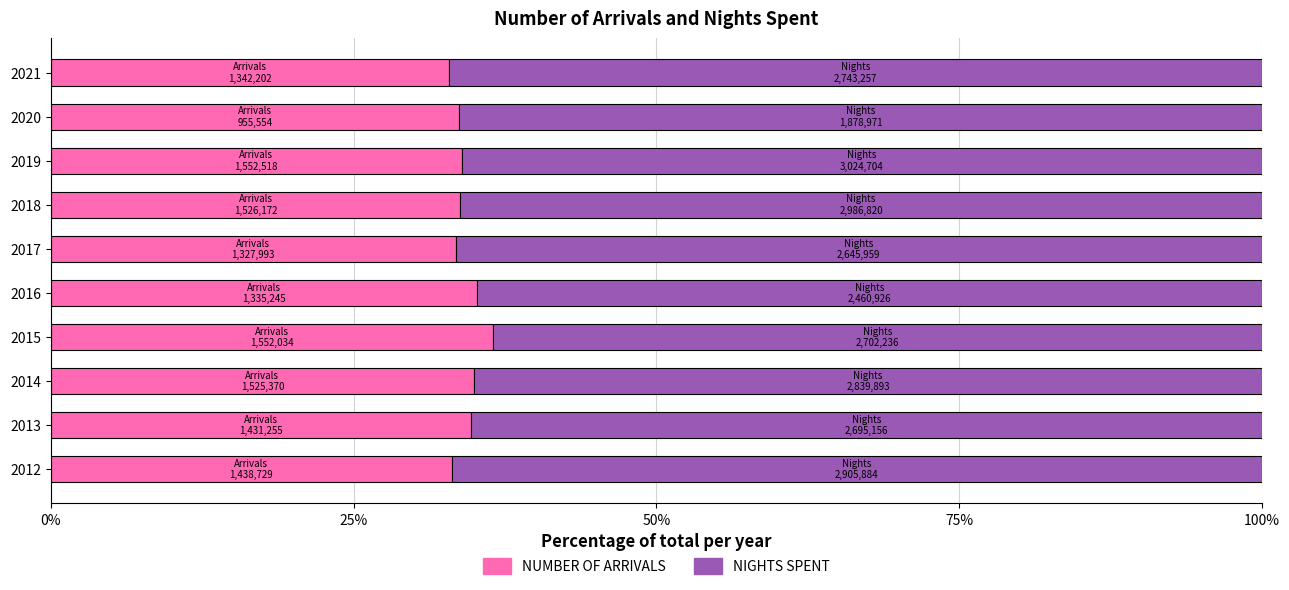

List the series in order of their overall mean, lowest first.

NUMBER OF ARRIVALS, NIGHTS SPENT